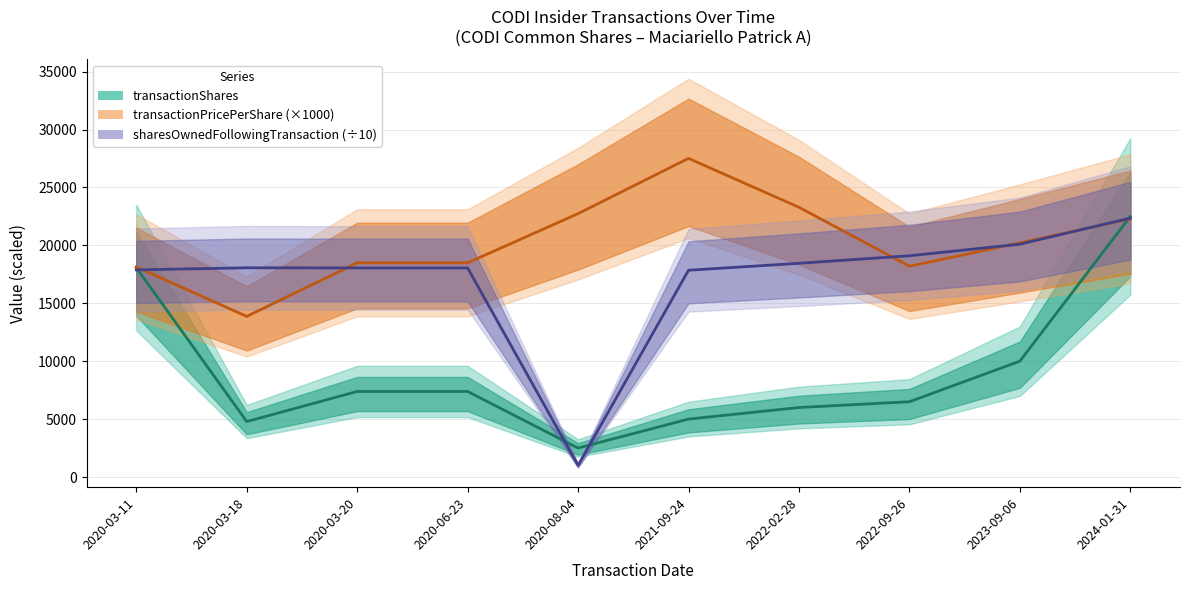

What is the minimum value shown in the chart?

1000.0